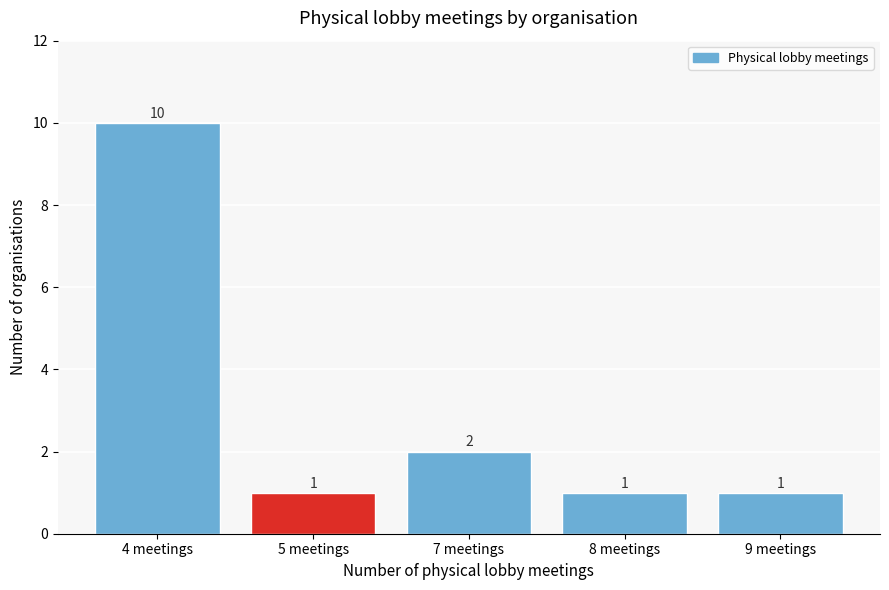

Reading right to left, transcribe all the data shown in this chart.

9 meetings=1	8 meetings=1	7 meetings=2	5 meetings=1	4 meetings=10